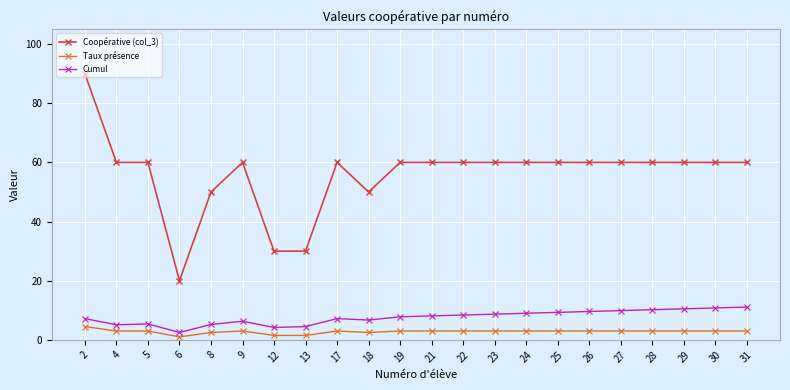

Rank the series by their maximum value, from lowest to highest.

Taux présence, Cumul, Coopérative (col_3)